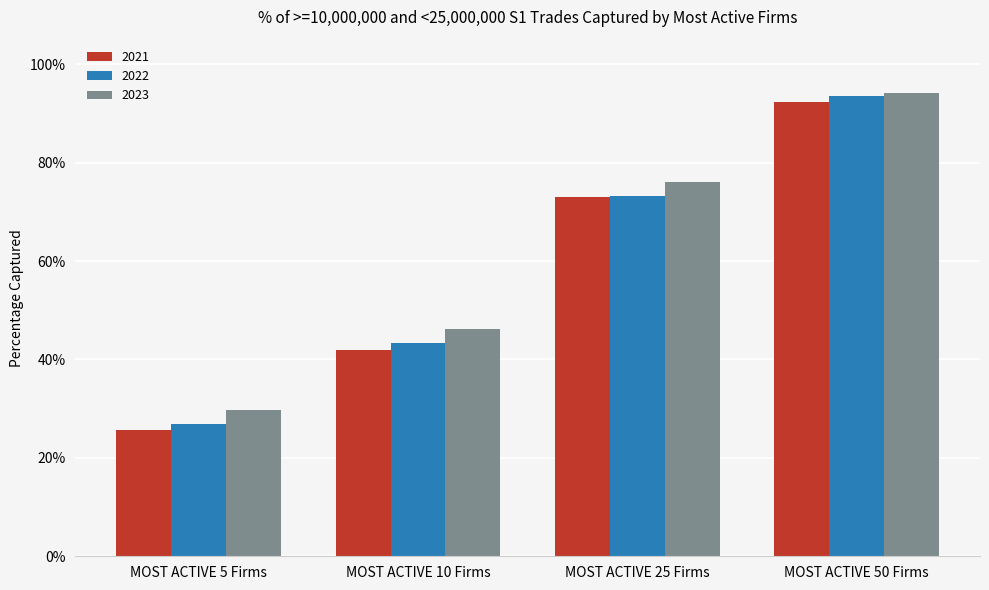

At MOST ACTIVE 25 Firms, list the series in order from largest to smallest.

2023, 2022, 2021